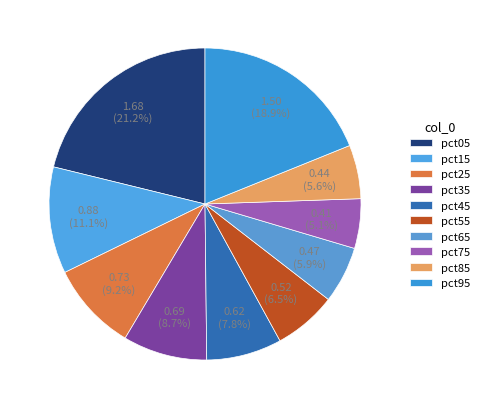

What is the largest slice in the pie chart?

pct05